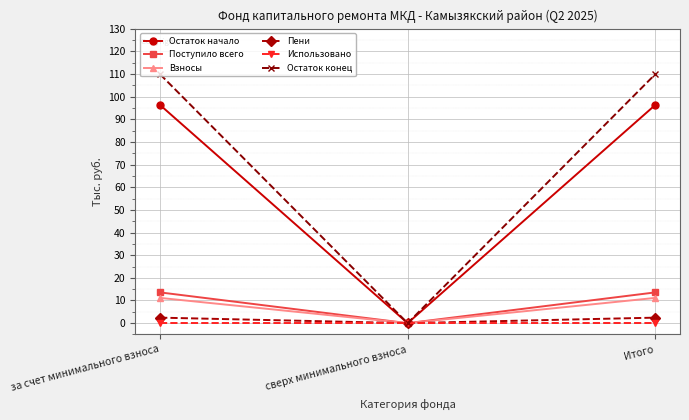

The Поступило всего series shows 13.6 at за счет минимального взноса. True or false?

True